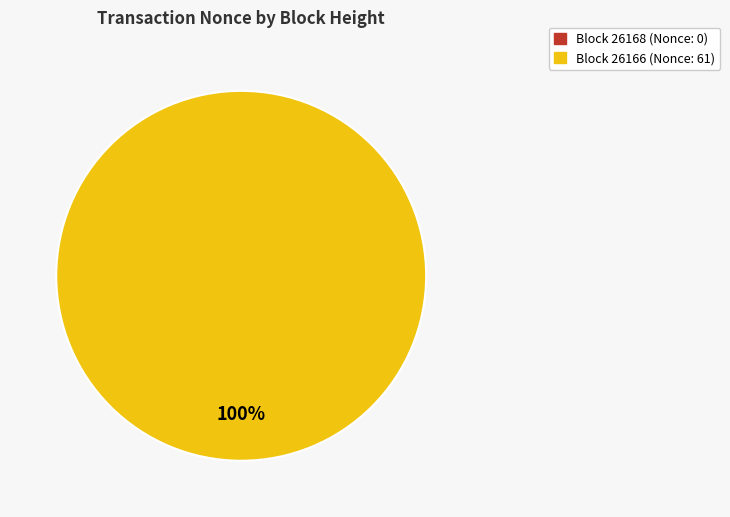

Rank the categories by value from highest to lowest.

26166, 26168